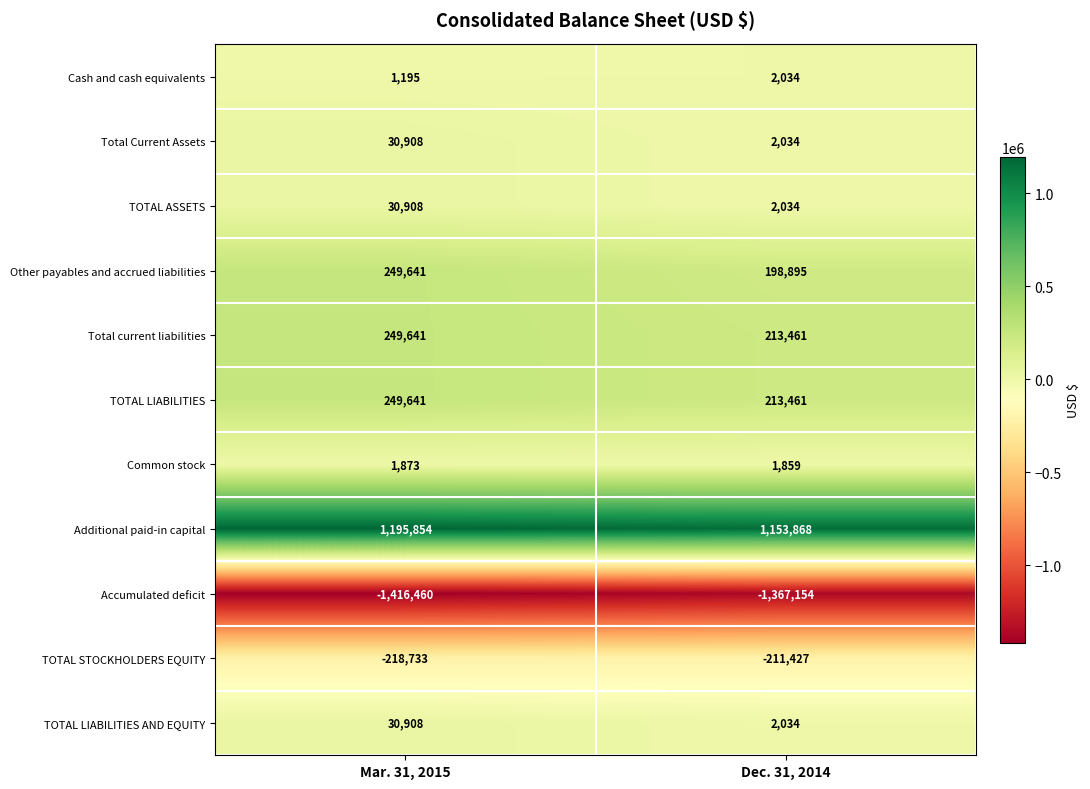

Which series has the largest total across all categories?

Additional paid-in capital